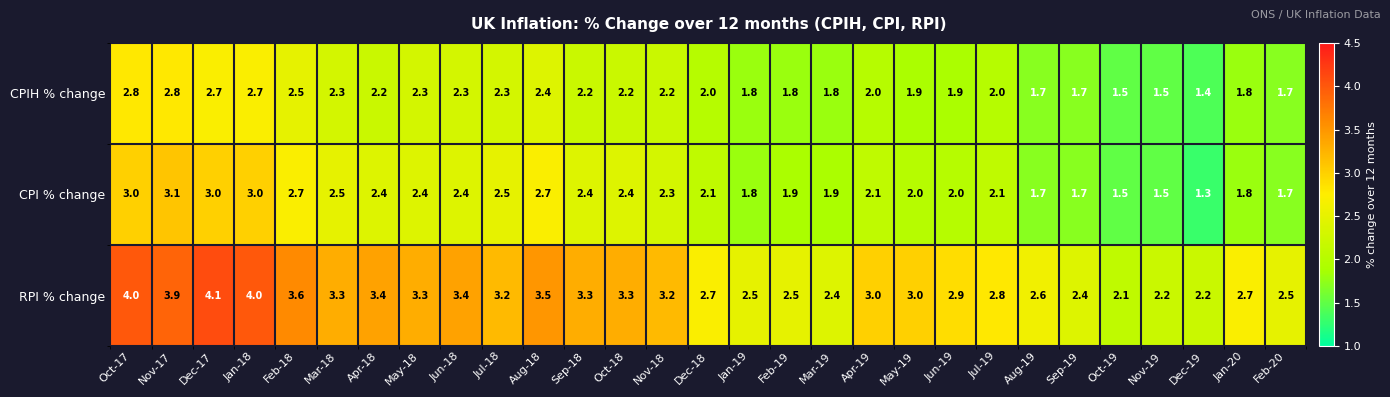

What is the smallest value displayed?

1.3